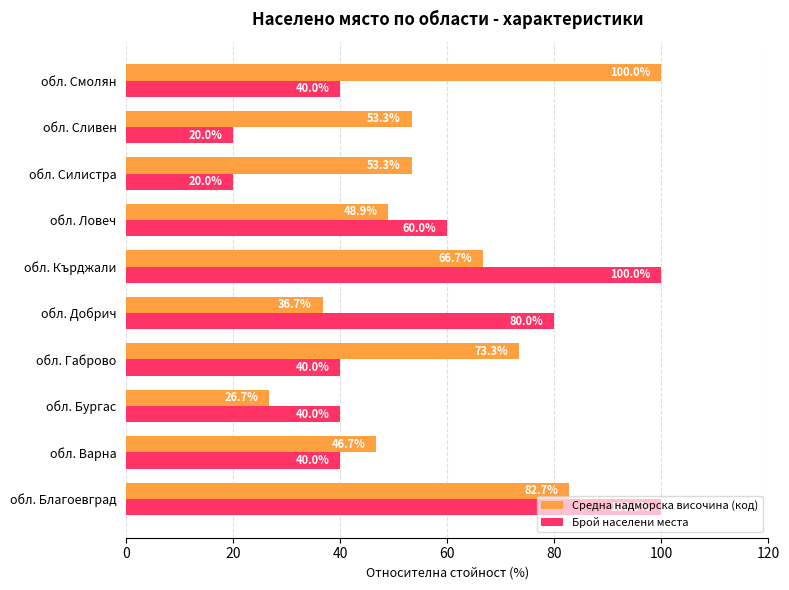

Between обл. Ловеч and обл. Сливен, which series saw the biggest shift?

Брой населени места